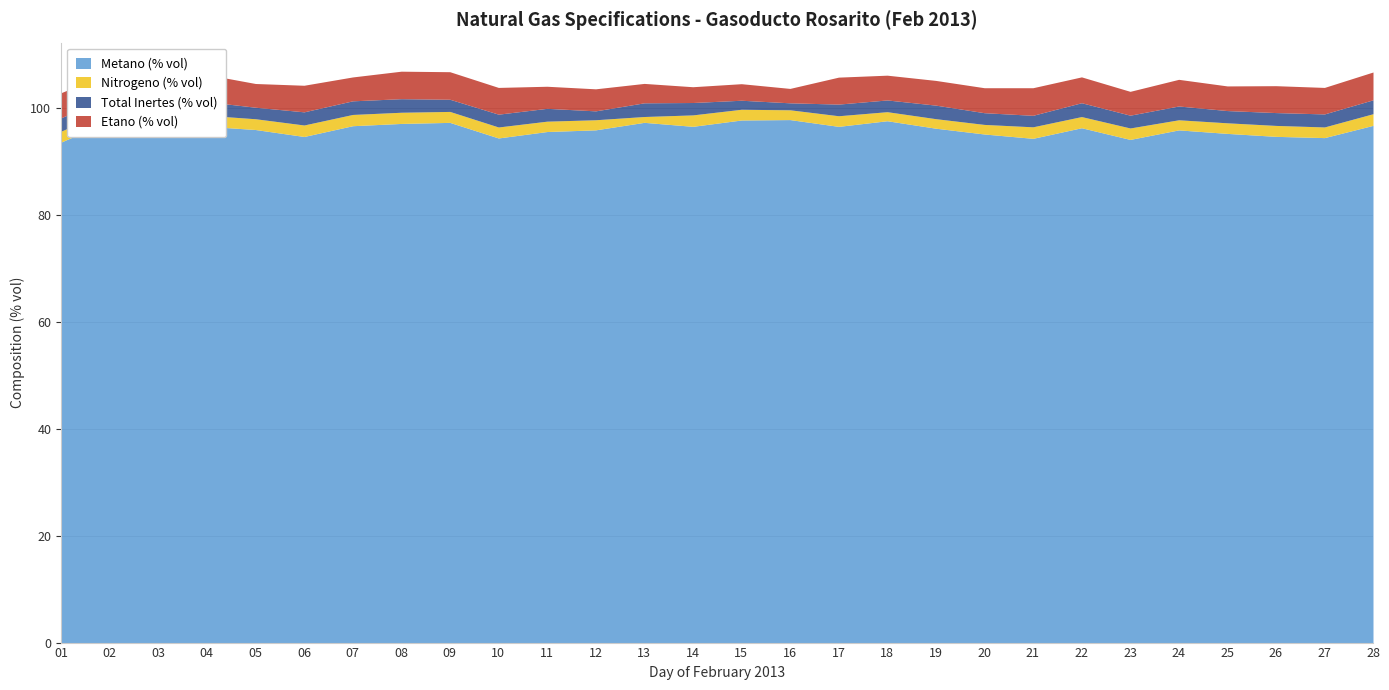

Between 10 and 19, which is larger?

19